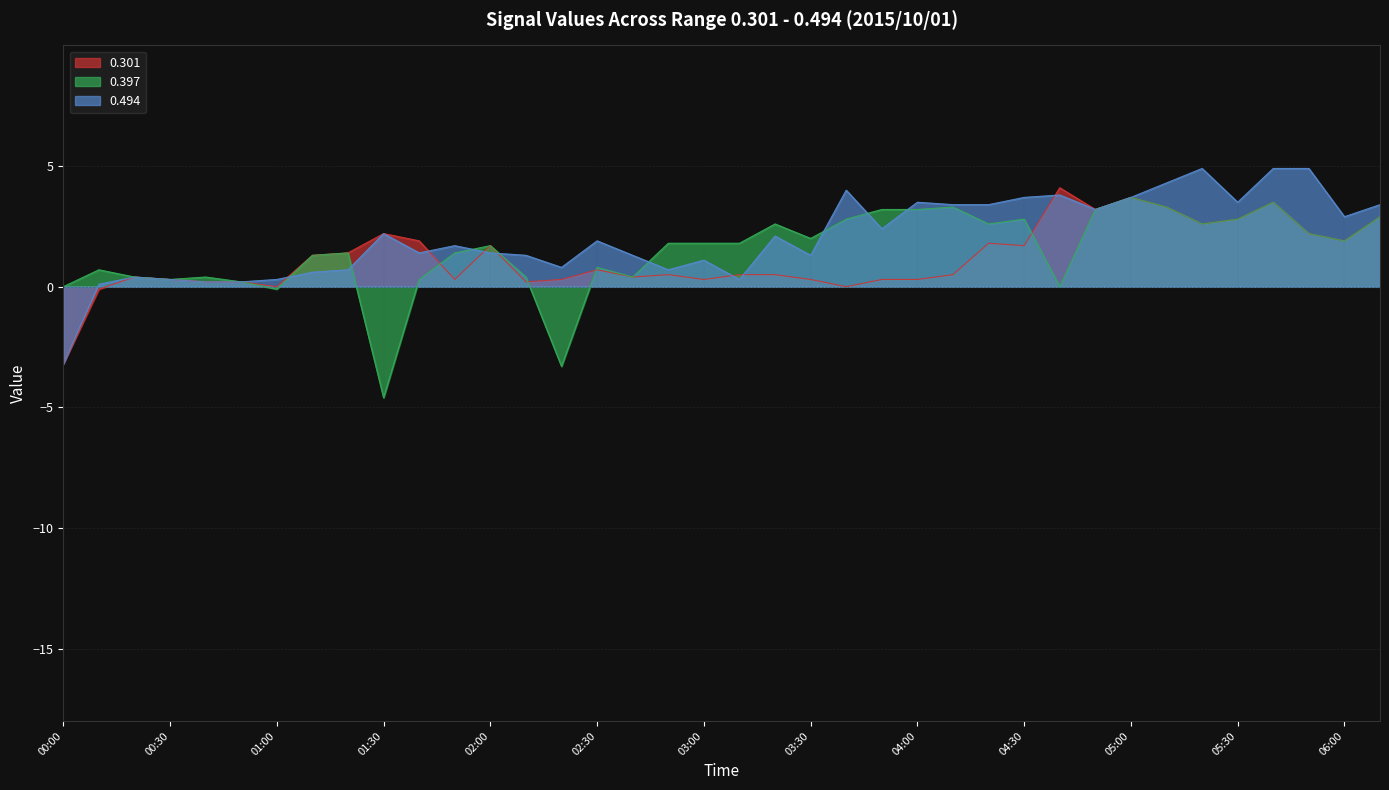

How many times do 0.494 and 0.397 cross each other?

8